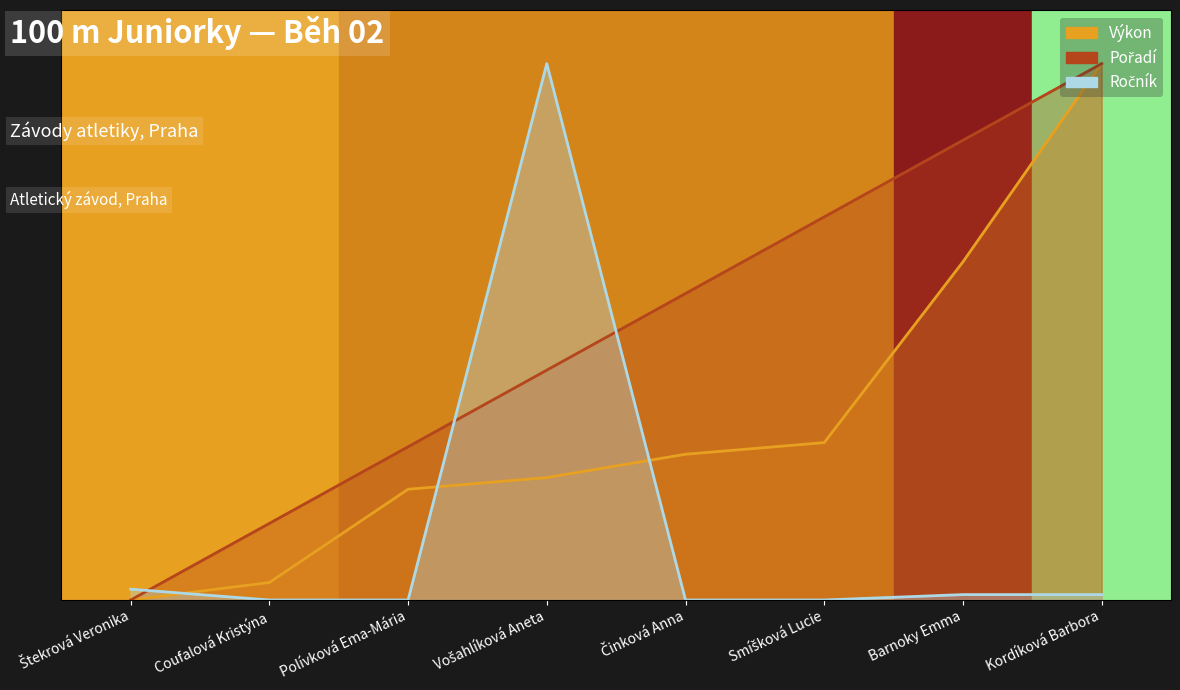

Which has a higher value, Vošahlíková Aneta or Činková Anna?

Činková Anna